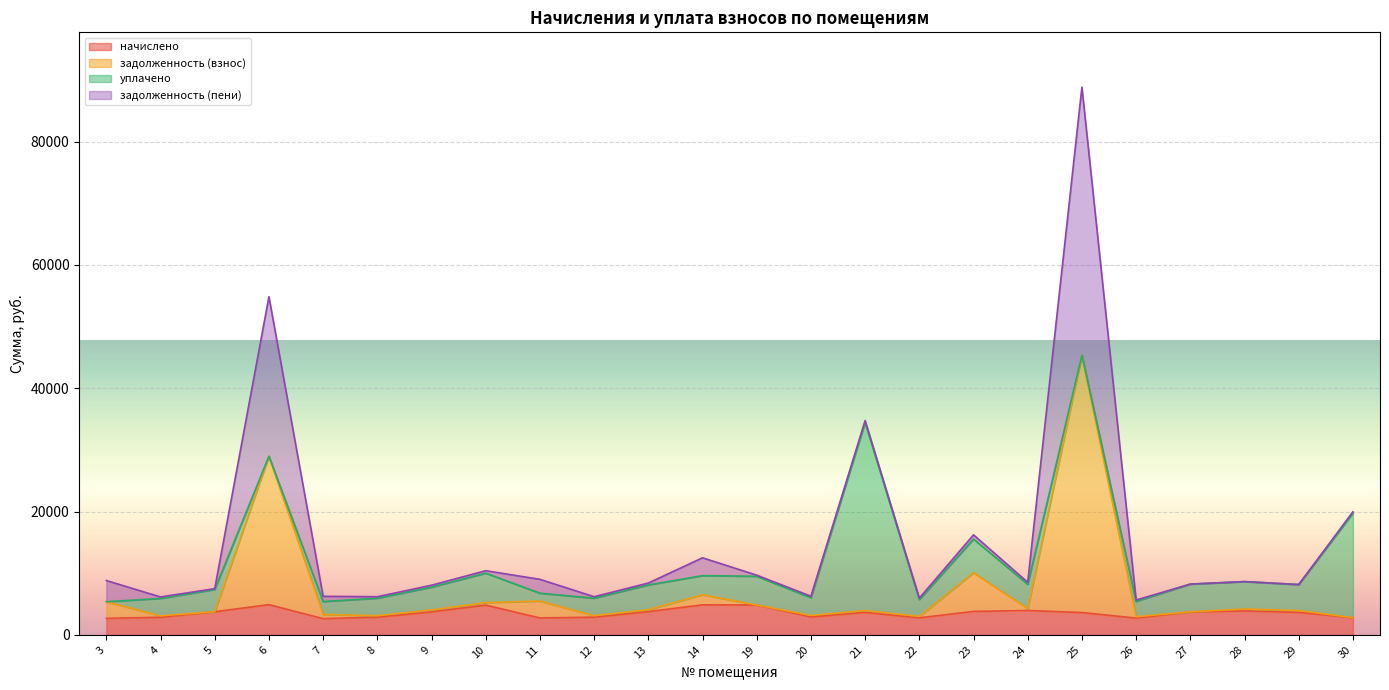

How many interior local valleys does the задолженность (взнос) series have?

7